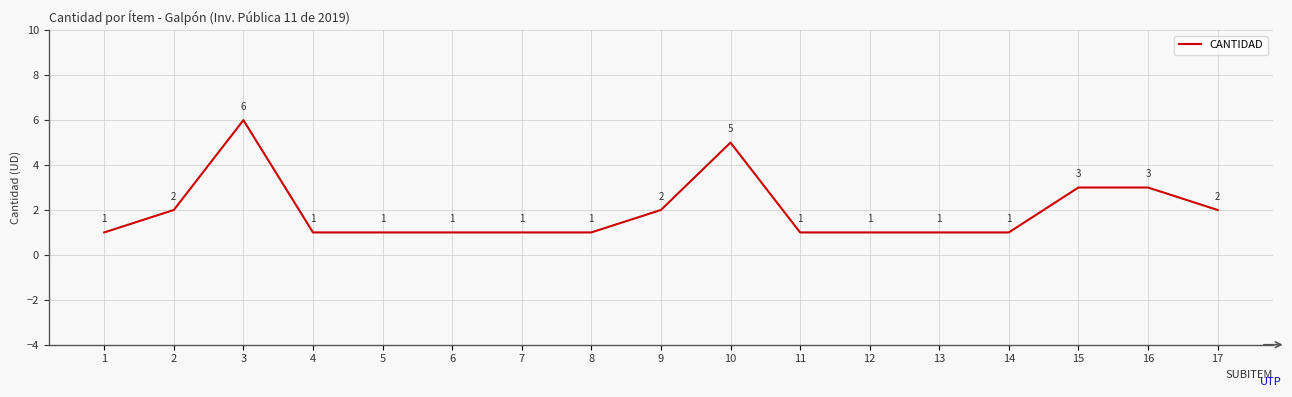

Between 10 and 15, which is larger?

10